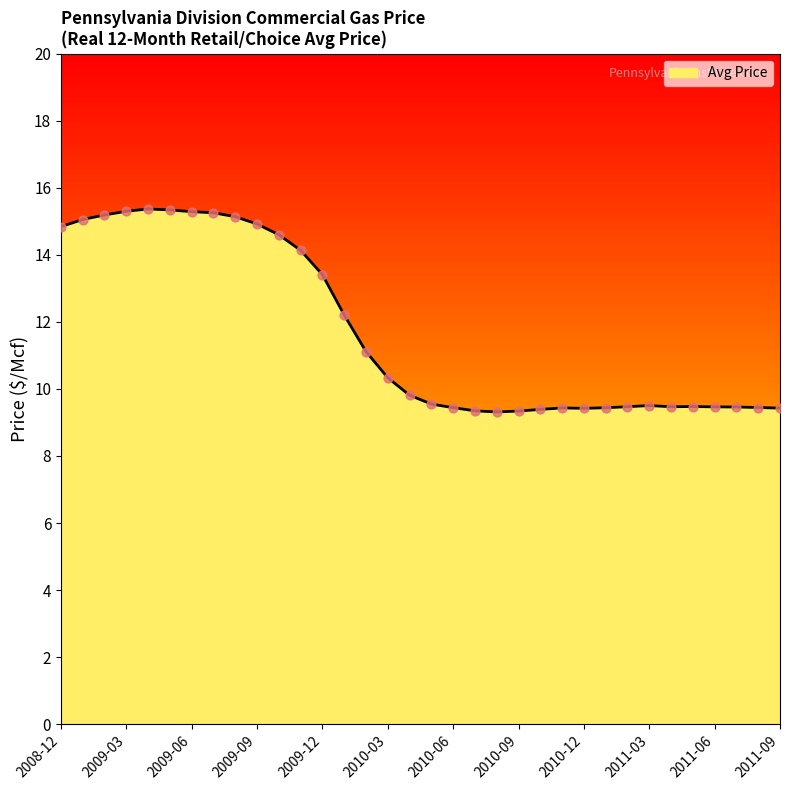

What is the difference between the maximum and minimum values?

6.1